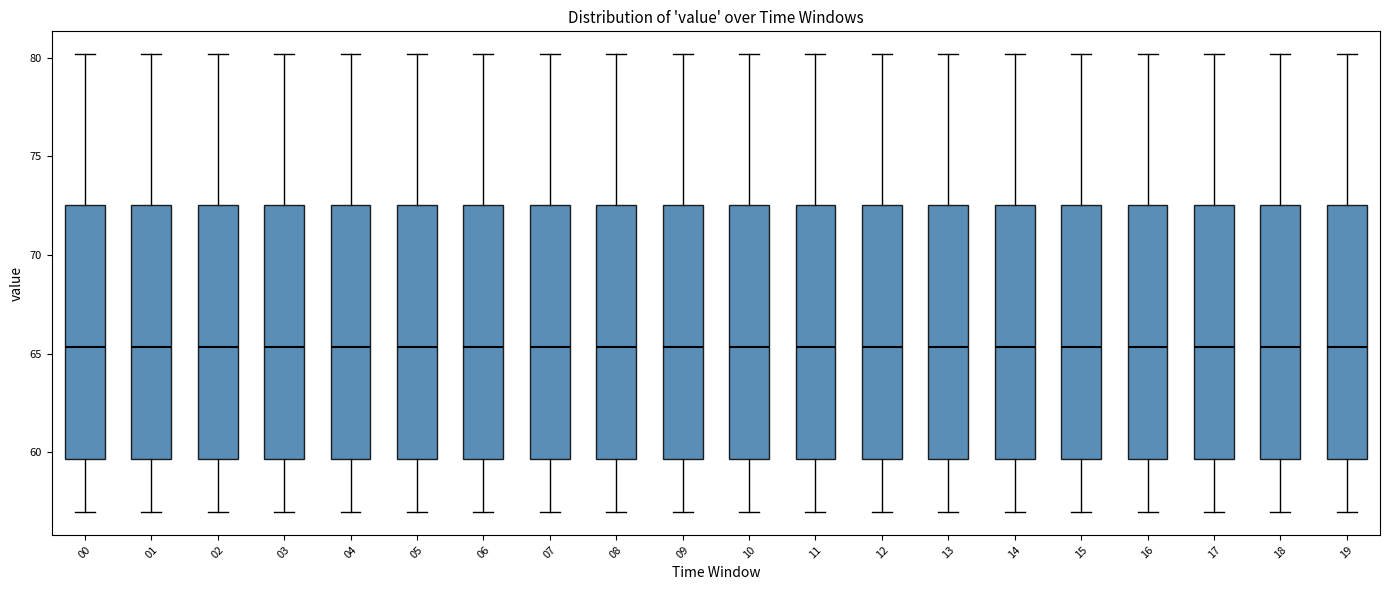

Where is the lower edge of the box at x = 10 on the y-axis? The values are not printed on the chart, so give them approximately, as read against the axis.

59.5